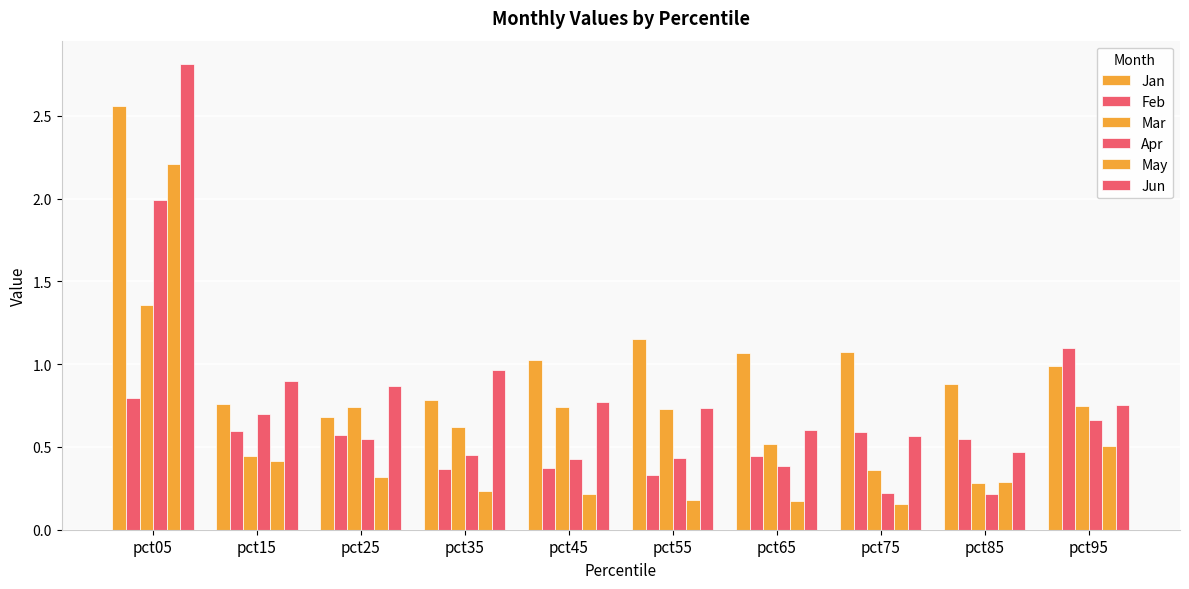

What is the total value across all series at pct15?

3.8